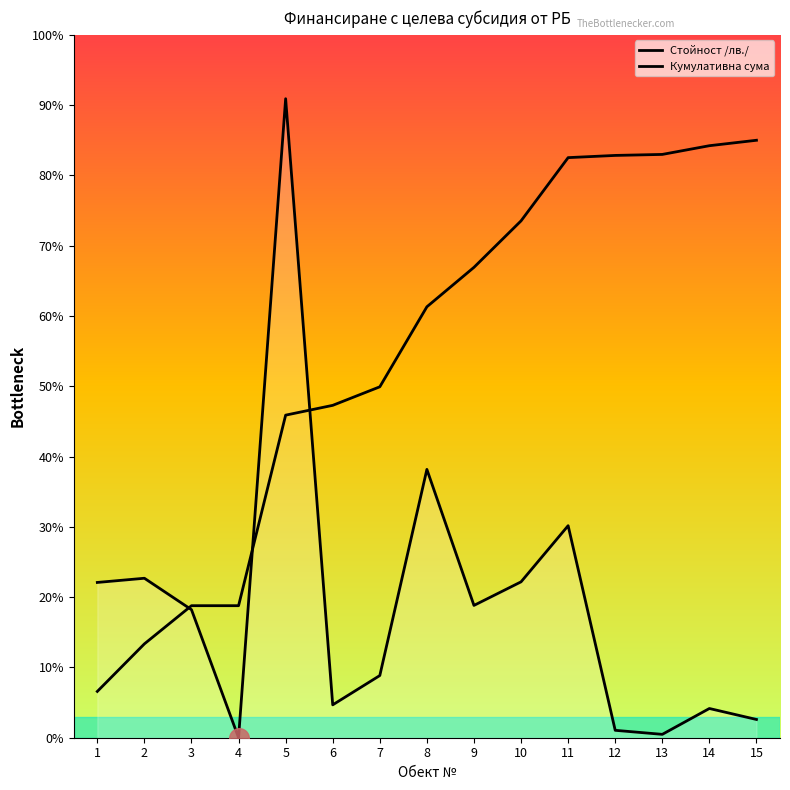

Is the value of Стойност /лв./ at 2 greater than the value of Кумулативна сума at 1?

Yes